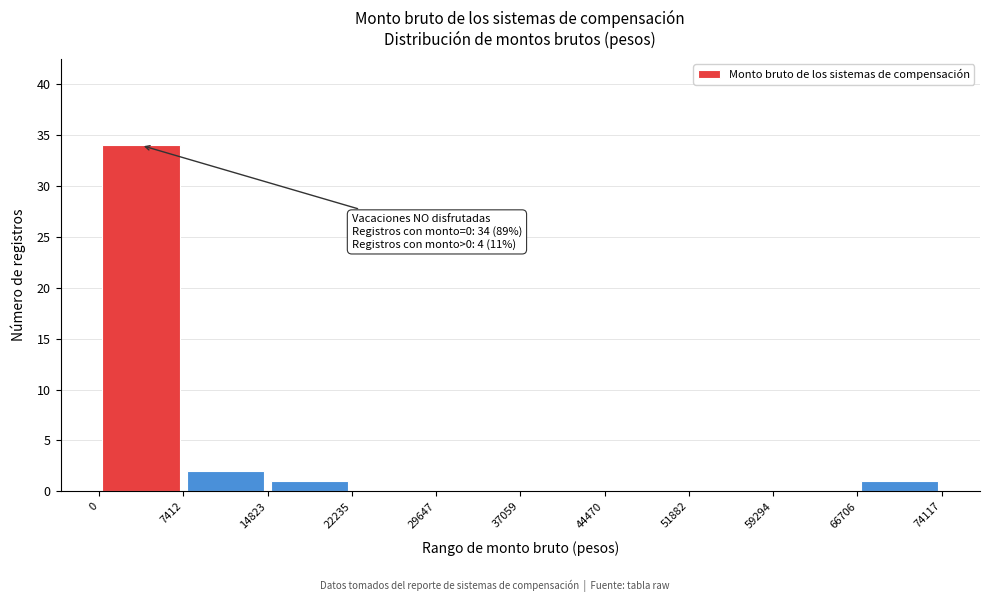

Which range on the x-axis has the tallest bar?

0 to 7412